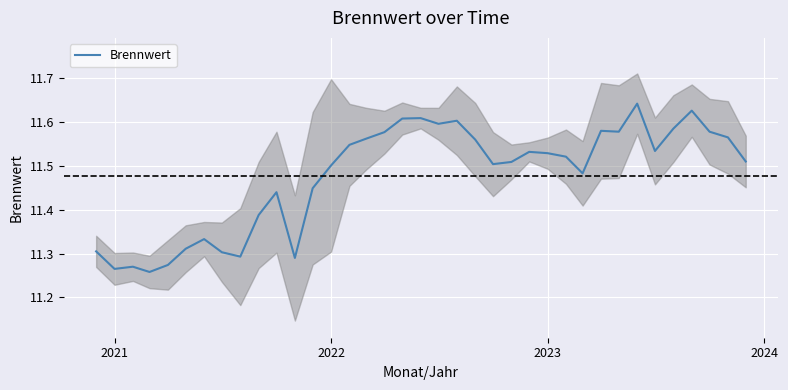

What is the minimum value shown in the chart?

11.3